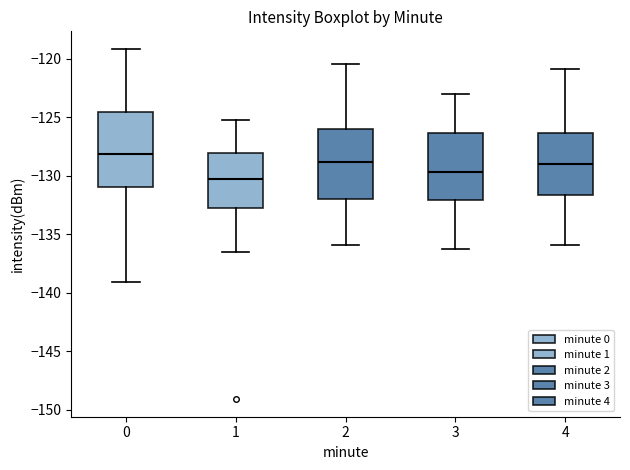

Reading left to right, transcribe this box plot: for each box, give where its median line is, the range the box spans, and where its two whiskers end, as read against the y-axis. The values are not printed on the chart, so give them approximately, as read against the axis.

0: median -128.0, box -131.0 to -124.5, whiskers -139.0 to -119.0
1: median -130.5, box -132.5 to -128.0, whiskers -136.5 to -125.0
2: median -129.0, box -132.0 to -126.0, whiskers -136.0 to -120.5
3: median -129.5, box -132.0 to -126.5, whiskers -136.0 to -123.0
4: median -129.0, box -131.5 to -126.5, whiskers -136.0 to -121.0